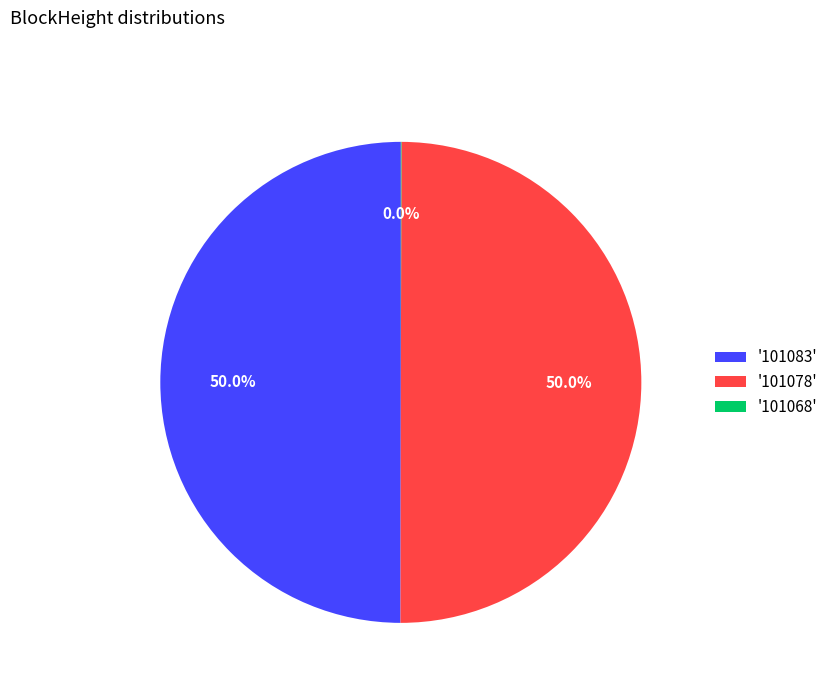

How much of the chart is everything except '101078'?

50.0%